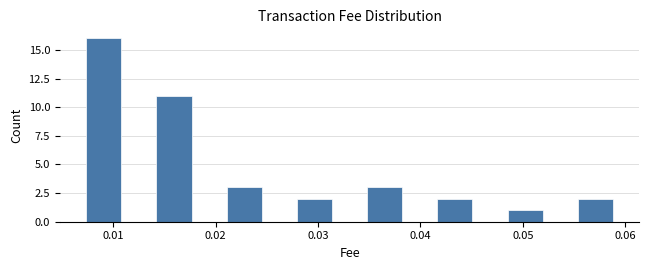

Around what value on the x-axis is the tallest bar? Give the approximate position of its centre, as read against the axis.

0.009